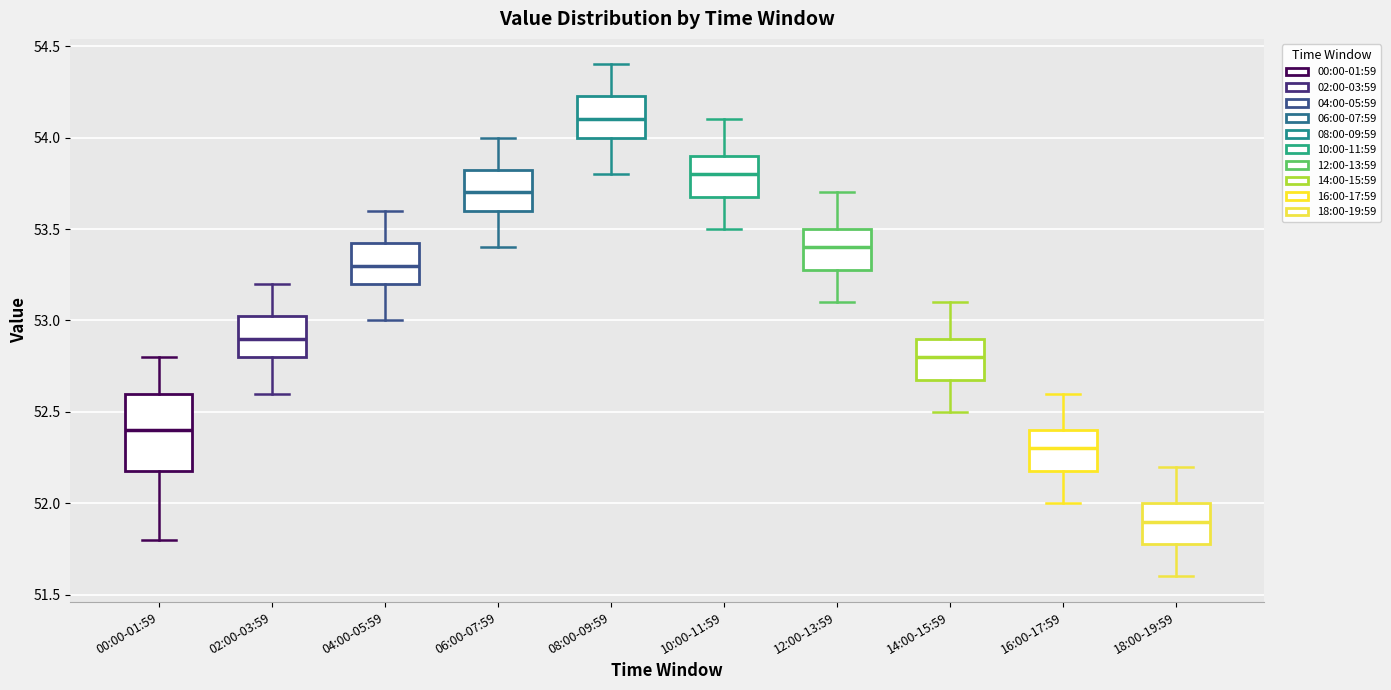

Which box has the lowest median line?

18:00-19:59